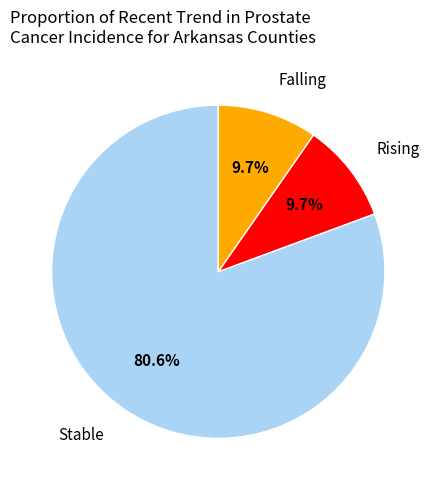

Is there any slice that represents more than half of the pie?

Yes